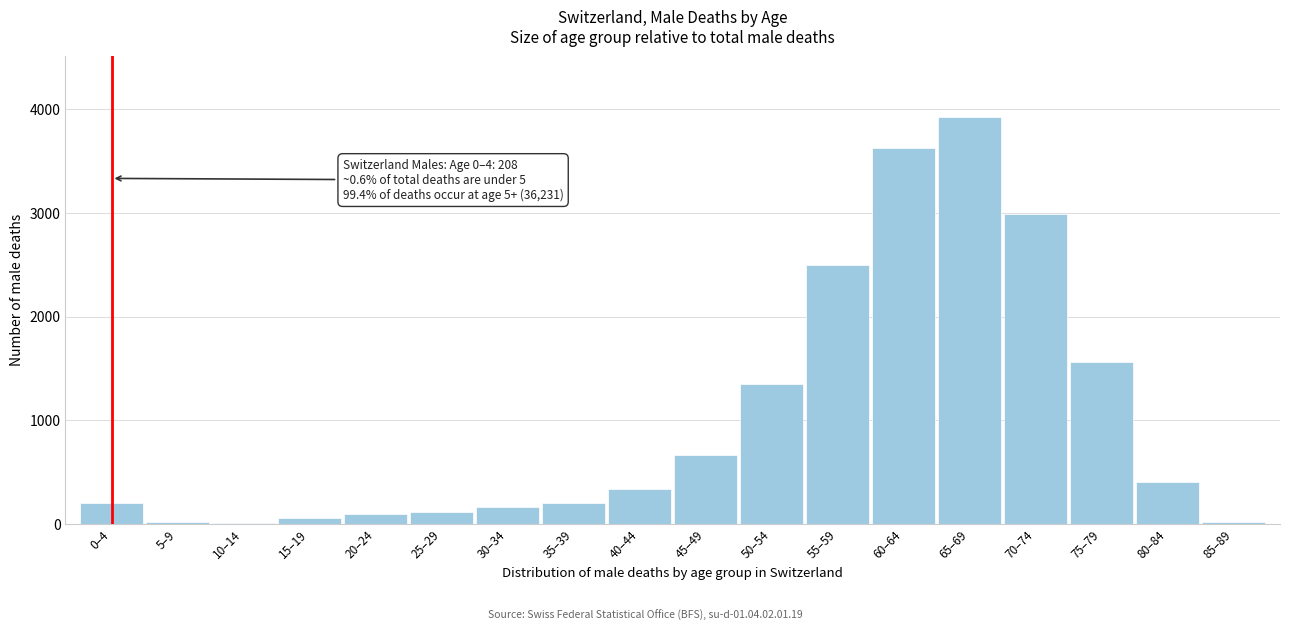

The value at 55–59 is 4348. True or false?

False